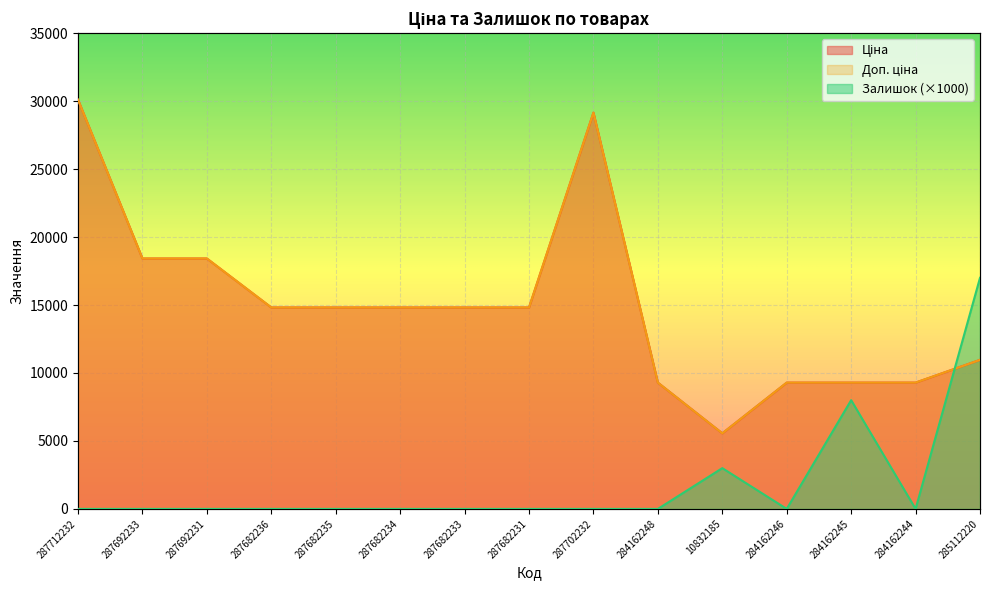

Rank the categories by Ціна value from lowest to highest.

10832185, 284162248, 284162246, 284162245, 284162244, 285112220, 287682236, 287682235, 287682234, 287682233, 287682231, 287692233, 287692231, 287702232, 287712232